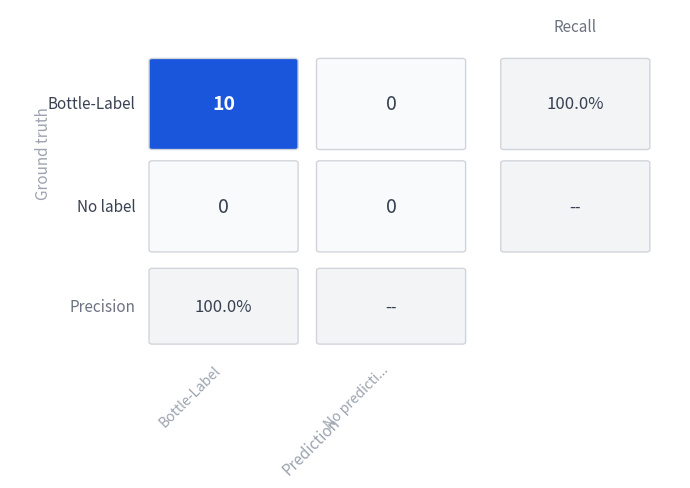

Rank the series by their maximum value, from highest to lowest.

Bottle-Label, No label